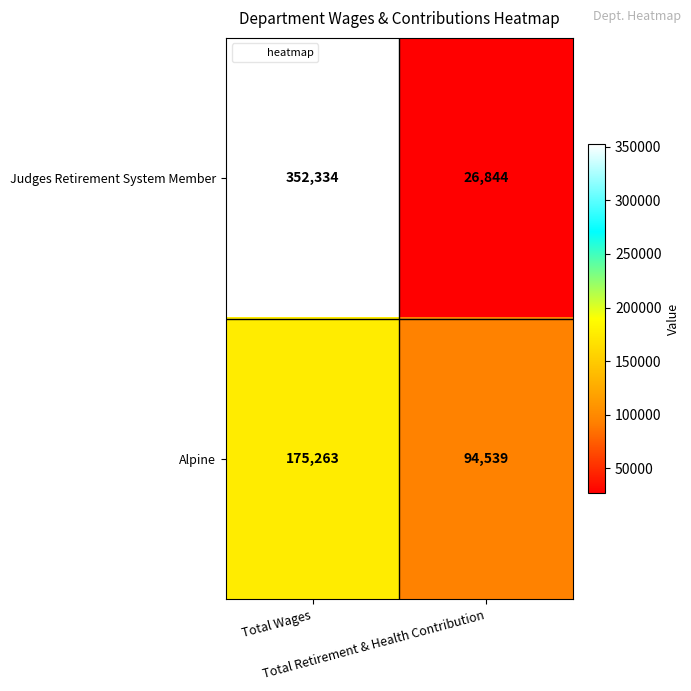

Count the number of categories in the chart.

2